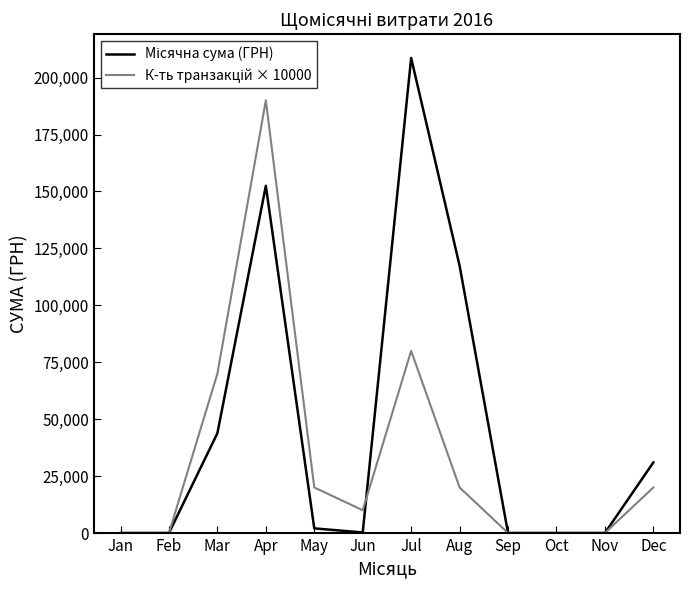

What is the total value across all series at Aug?

137387.8